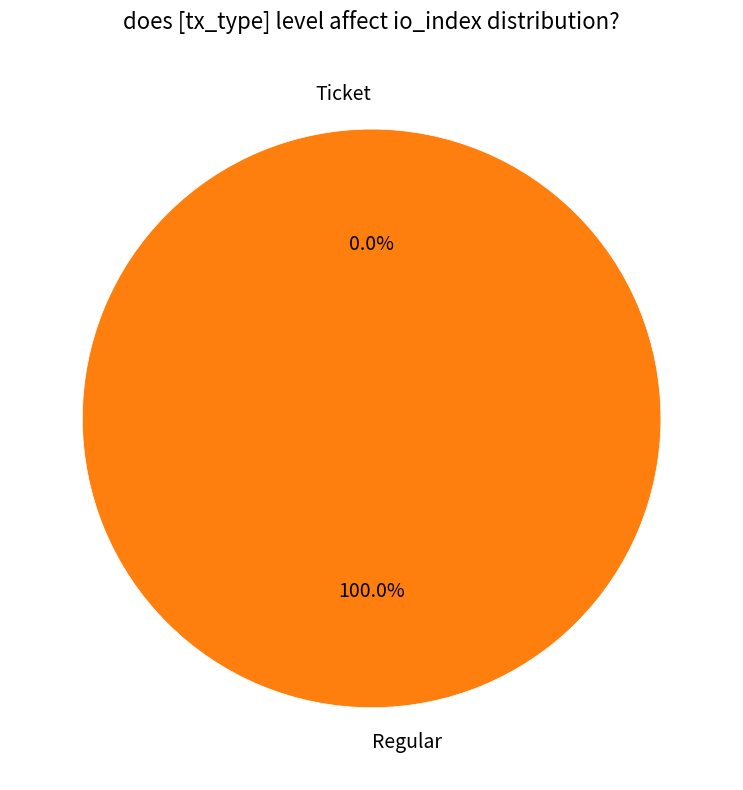

Between Ticket and Regular, which is larger?

Regular